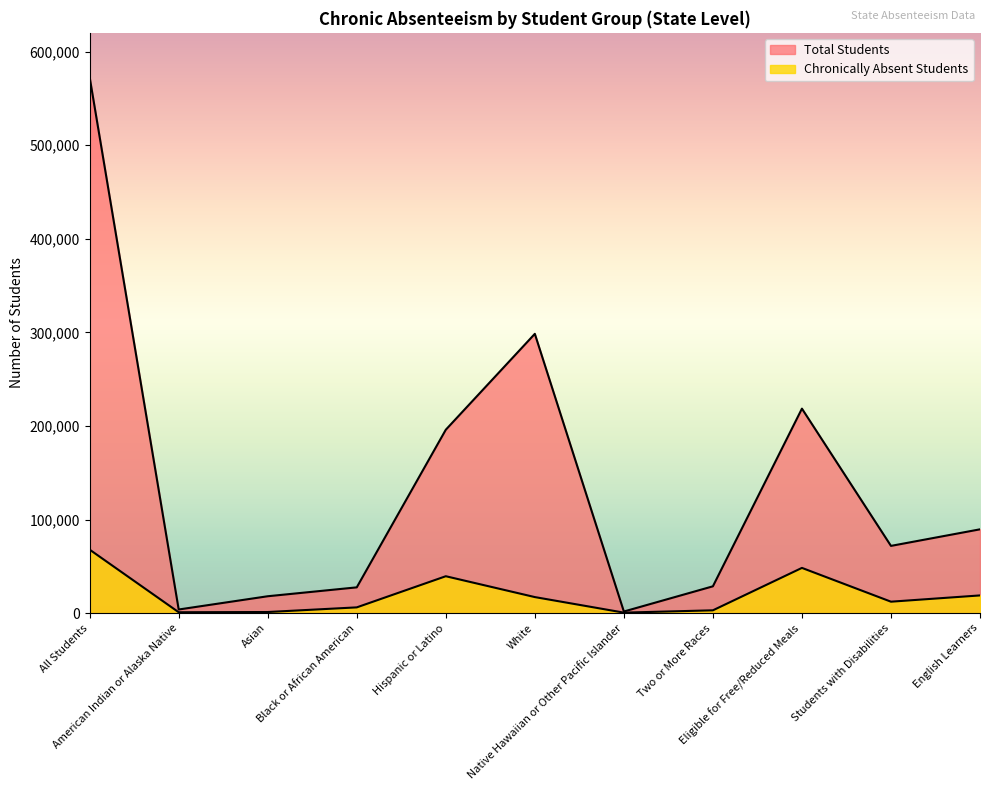

Where does the Total Students series first go above 71838?

All Students